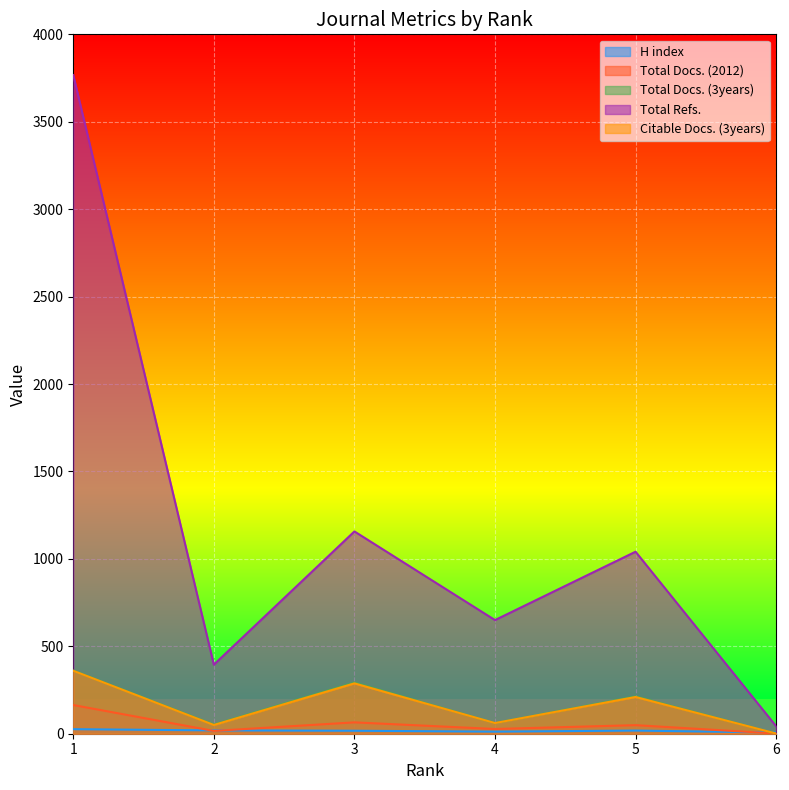

Which series has the largest total across all categories?

Total Refs.